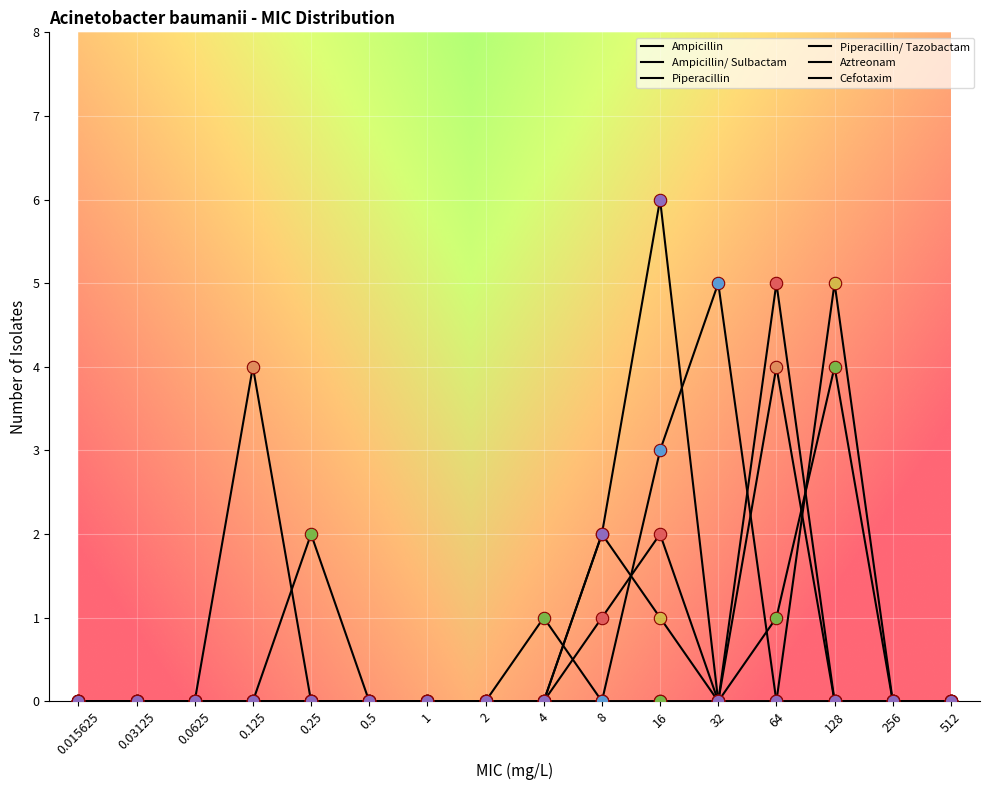

Is this an area chart (filled region under the line)?

No